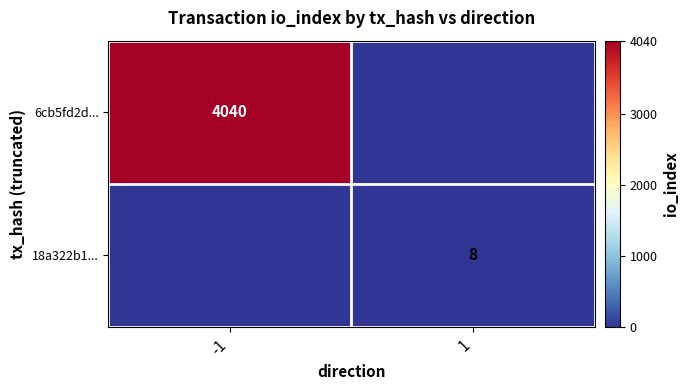

The value of 6cb5fd2d... at -1 is 4040. True or false?

True